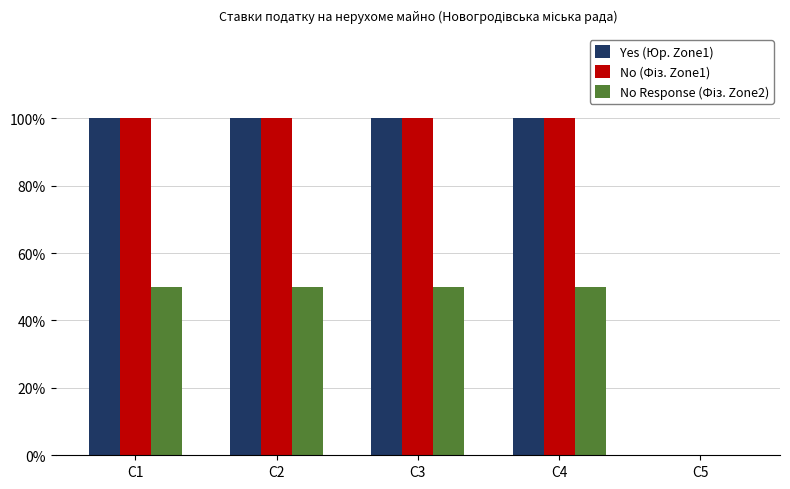

What is the difference between the highest and lowest values at C1?

0.5